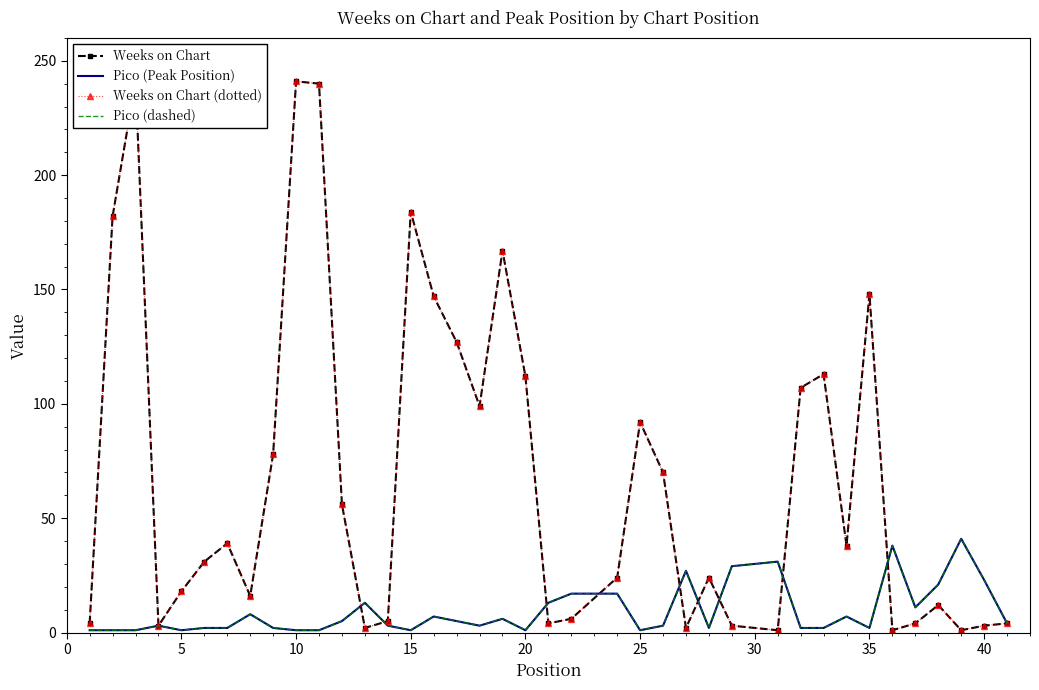

How many times do Weeks on Chart and Pico (dashed) cross each other?

9